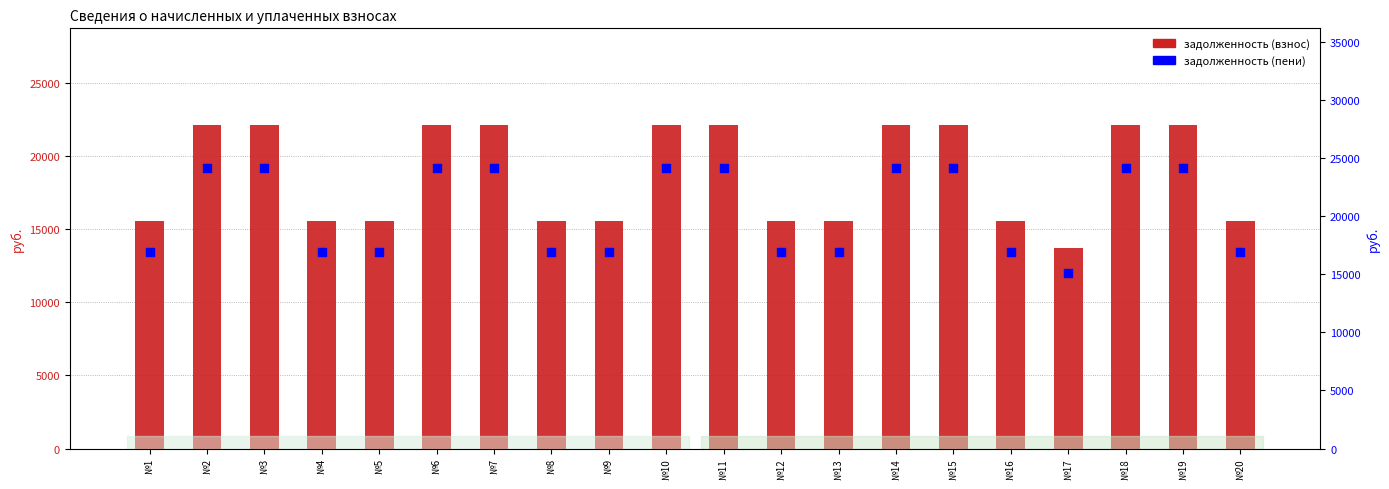

What are all the series names shown in the legend?

задолженность (взнос), задолженность (пени)